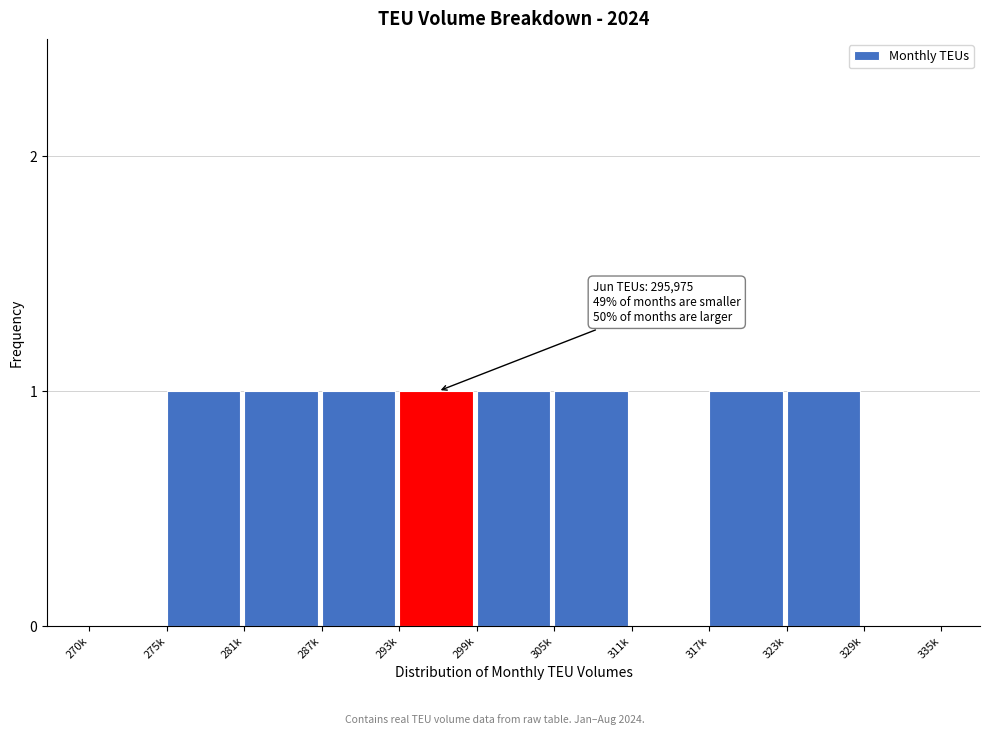

Reading left to right, transcribe all the data shown in this chart.

270k=0	275k=1	281k=1	287k=1	293k=1	299k=1	305k=1	311k=0	317k=1	323k=1	329k=0